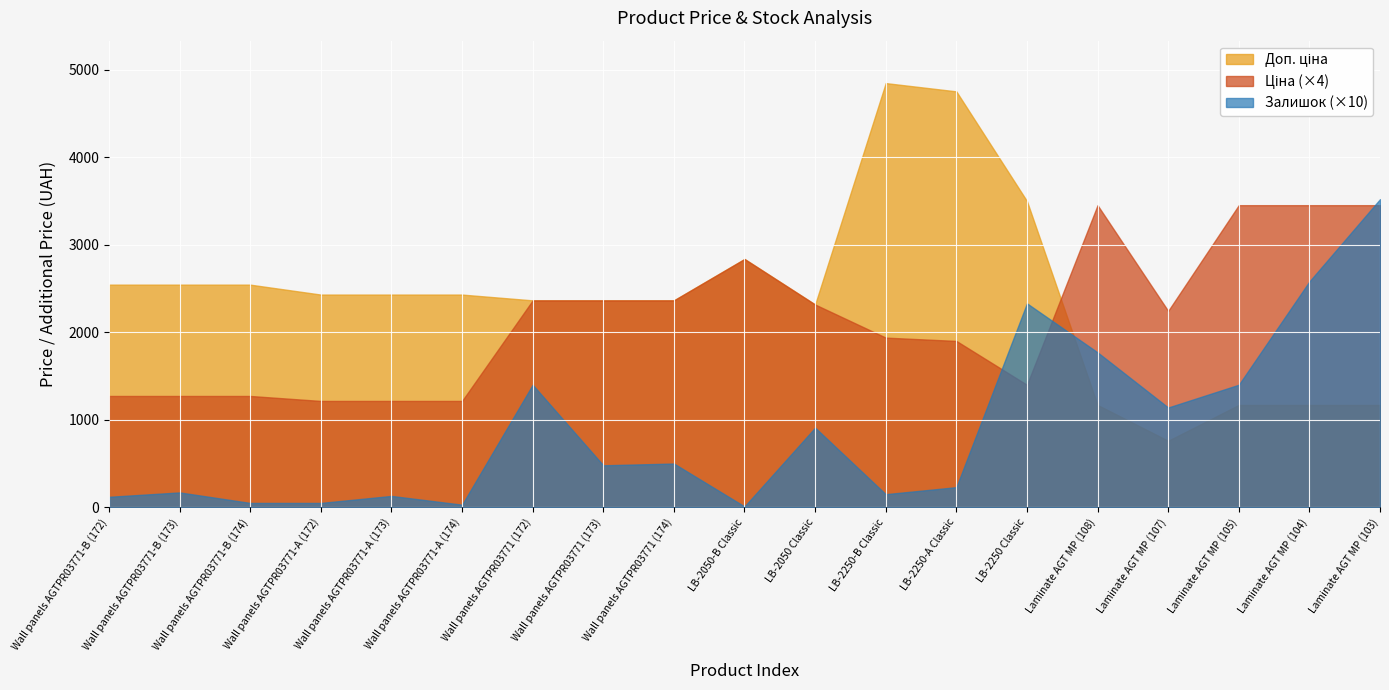

Which series has the largest total across all categories?

Доп. ціна